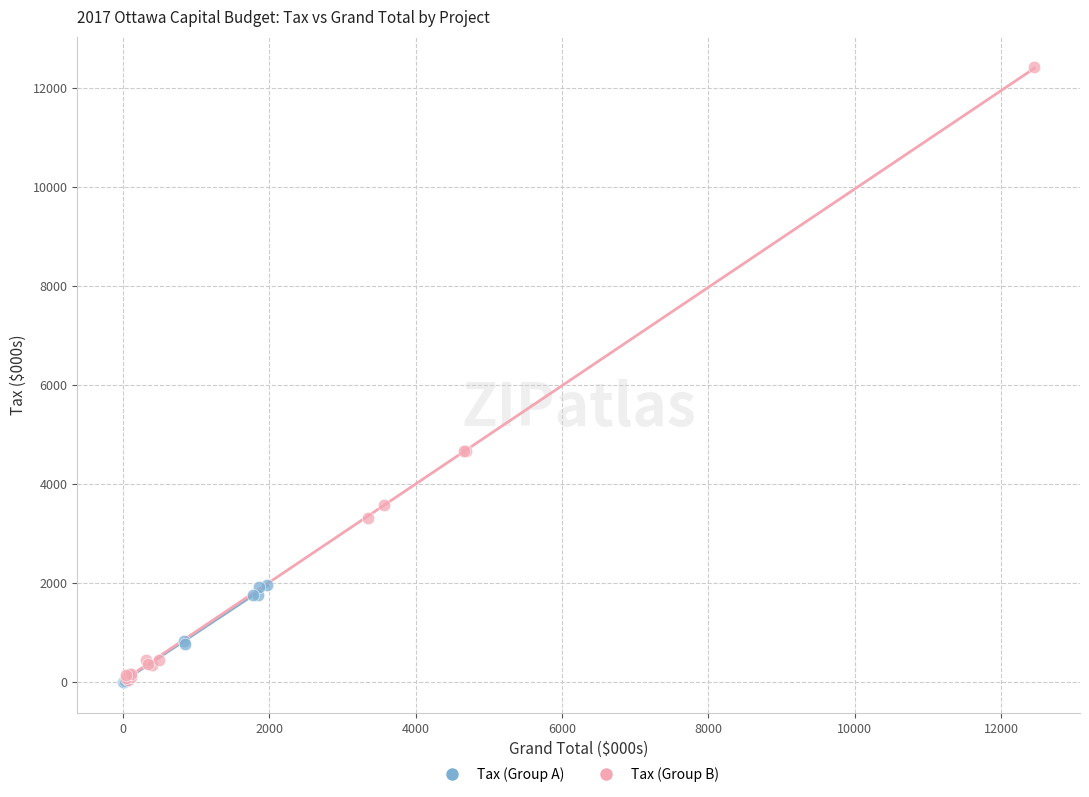

Which series has the largest Y range (max minus min)?

Tax (Group B)